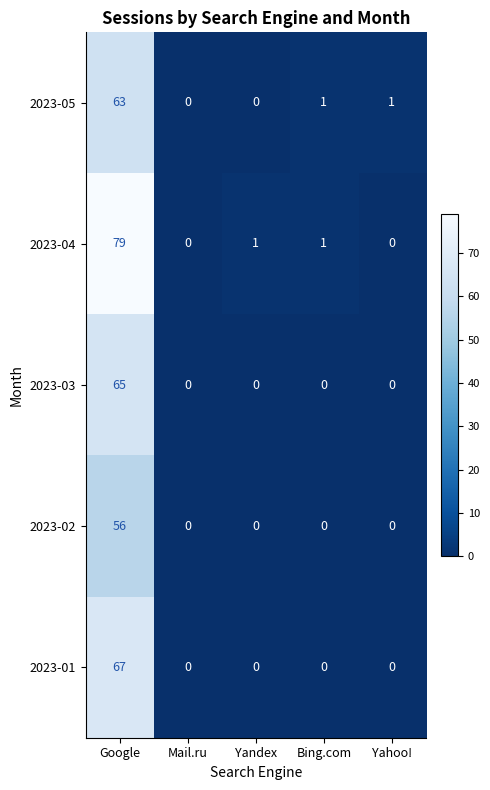

What is the sum of all 2023-04 values?

81